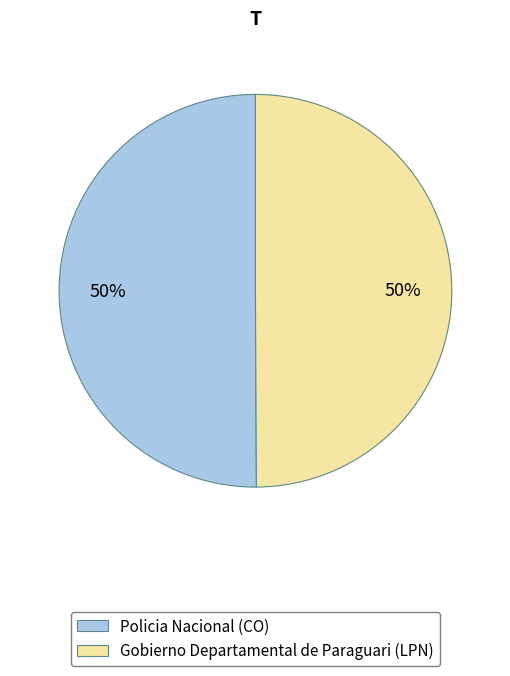

How many slices are in this pie chart?

2